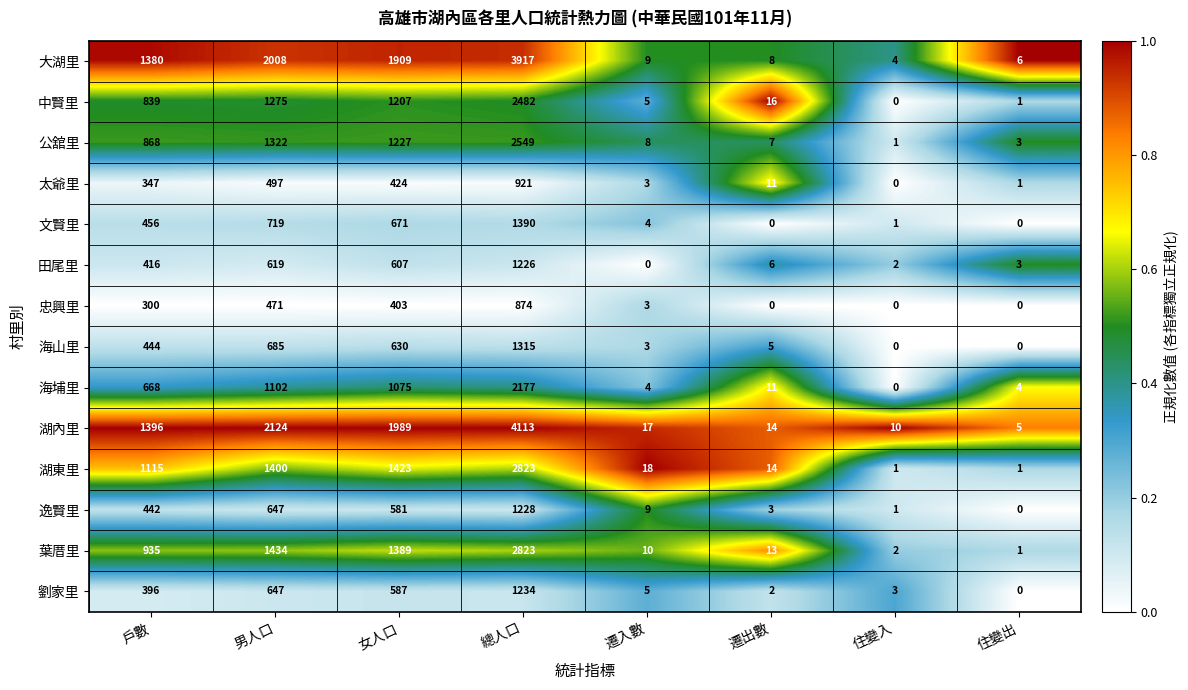

What is the difference between the maximum and minimum values in the 葉厝里 series?

2822